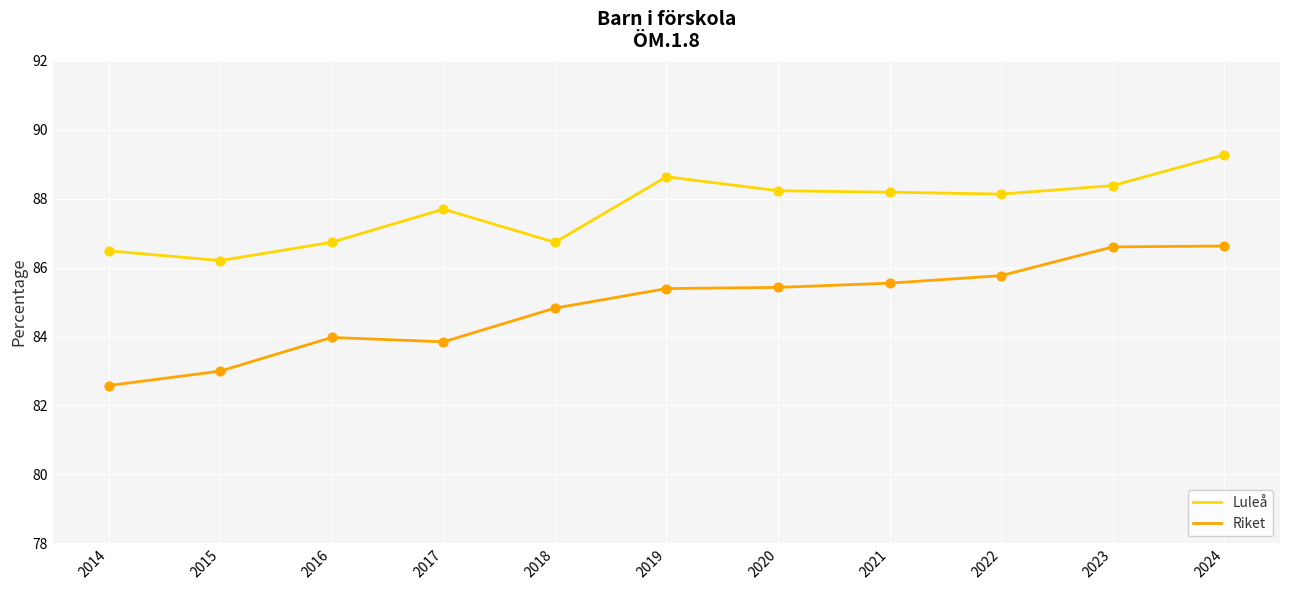

What is the spread (max minus min) of values at 2015?

3.2